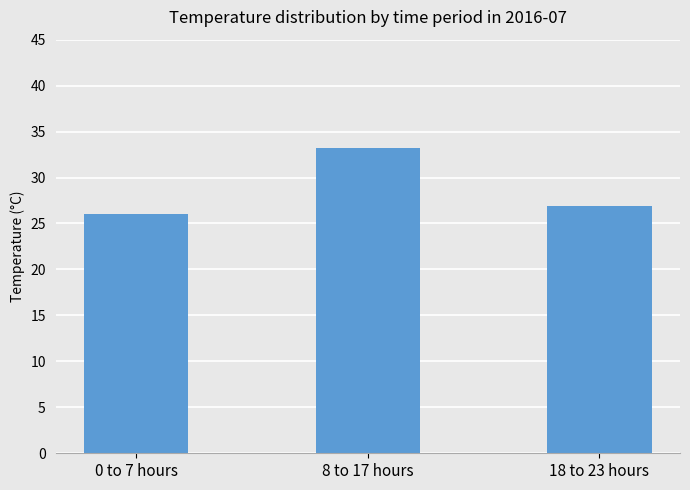

The value at 8 to 17 hours is 33.2. True or false?

True